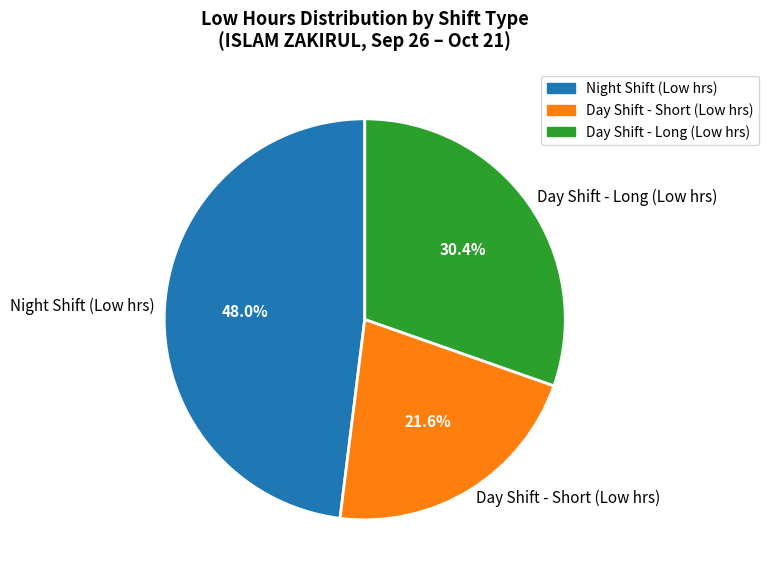

Rank the categories by value from lowest to highest.

Day Shift - Short (Low hrs), Day Shift - Long (Low hrs), Night Shift (Low hrs)